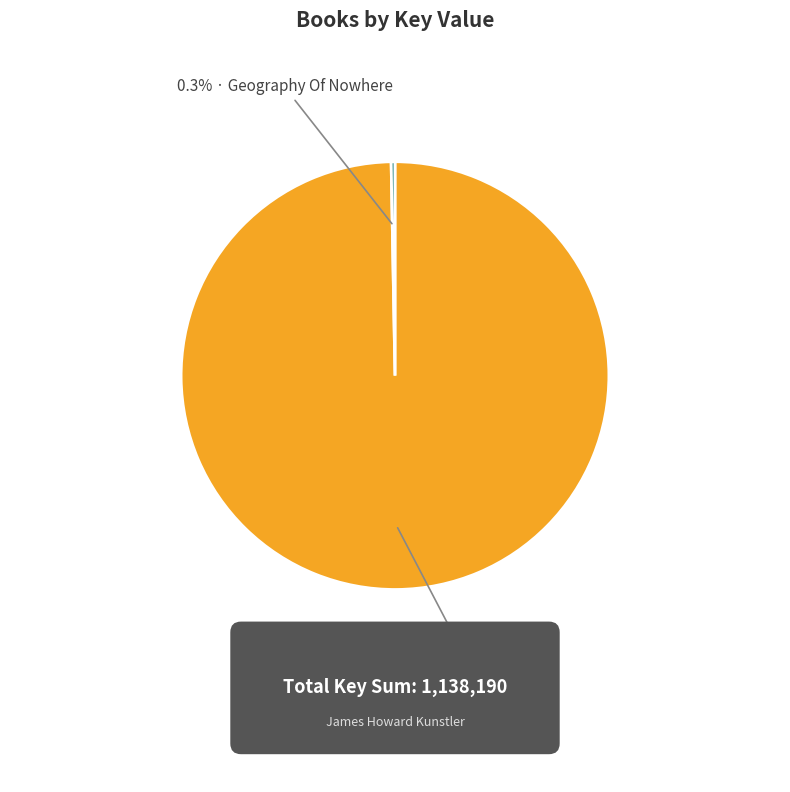

Is there any slice that represents more than half of the pie?

Yes